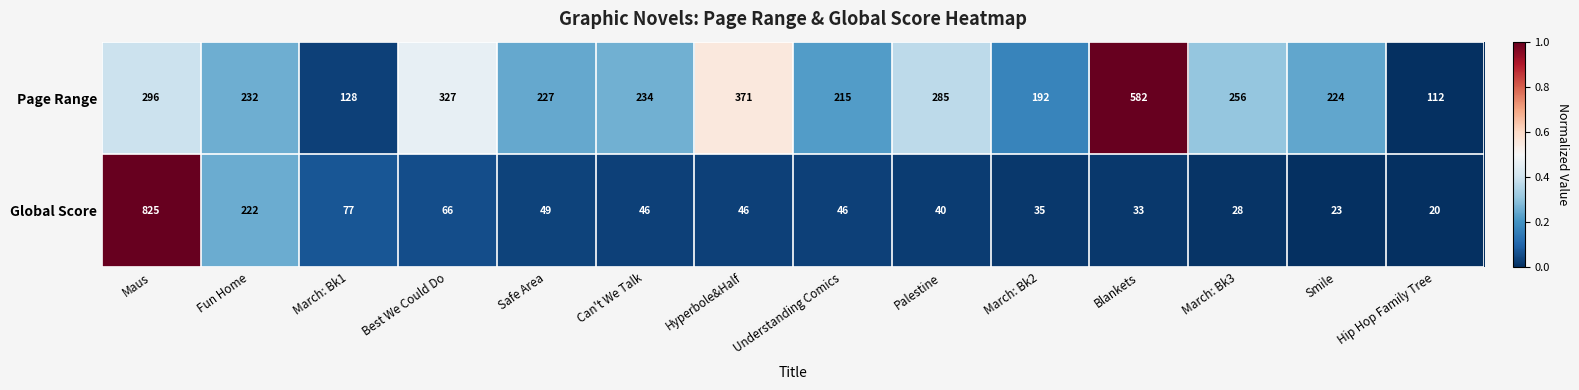

Which series changed the most between Maus and Safe Area?

Global Score